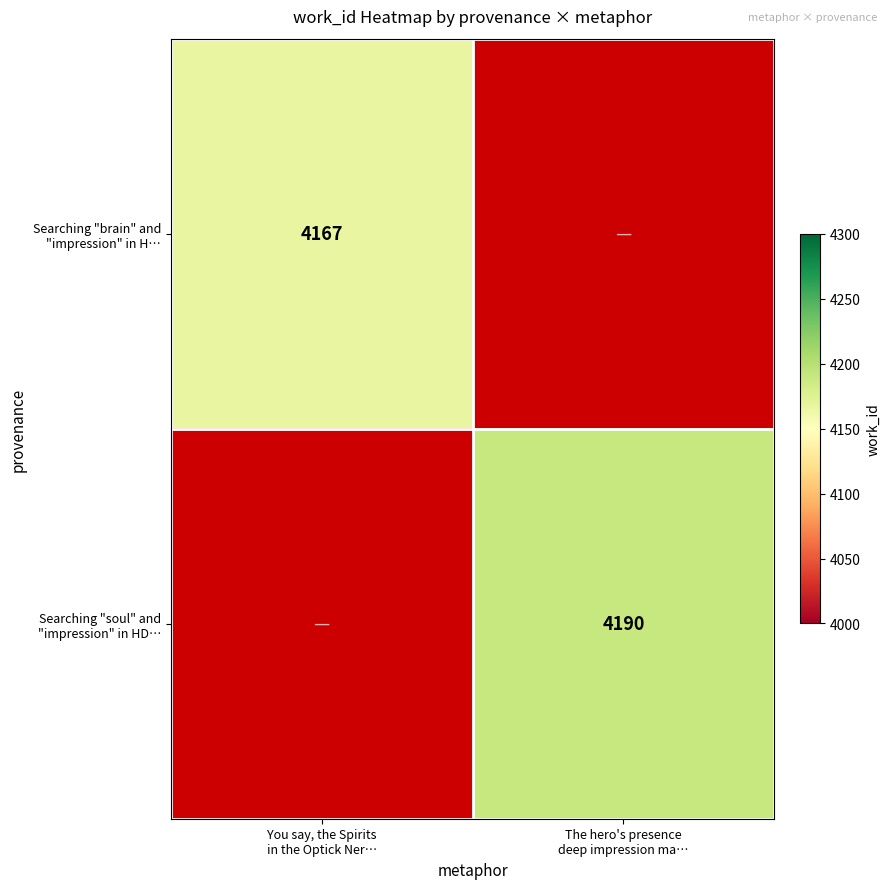

List the labels in order of Searching "soul" and "impression" in HD… value, largest first.

You say, the Spirits in the Optick Ner…, The hero's presence deep impression ma…